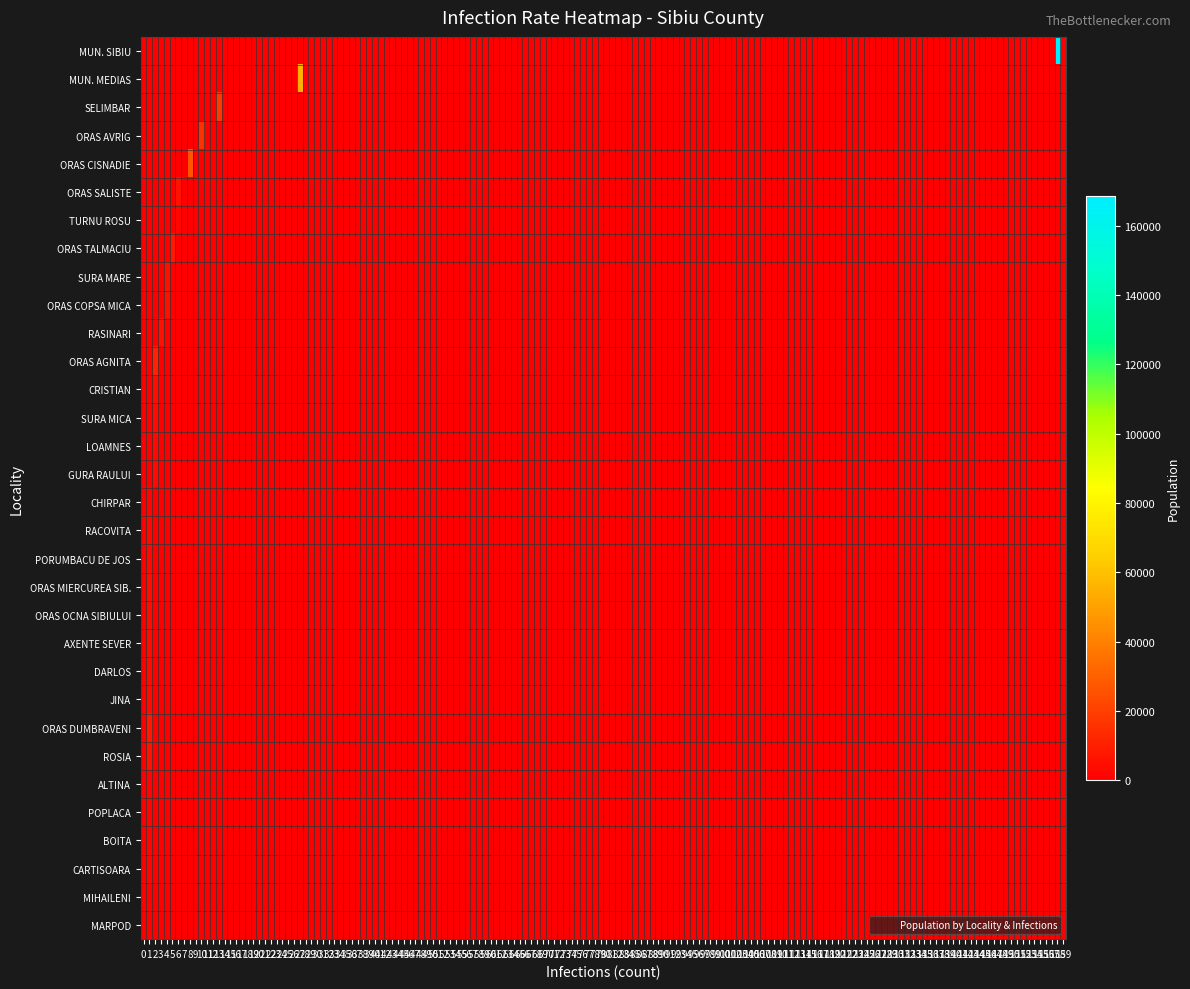

What is the greatest value displayed?

168688